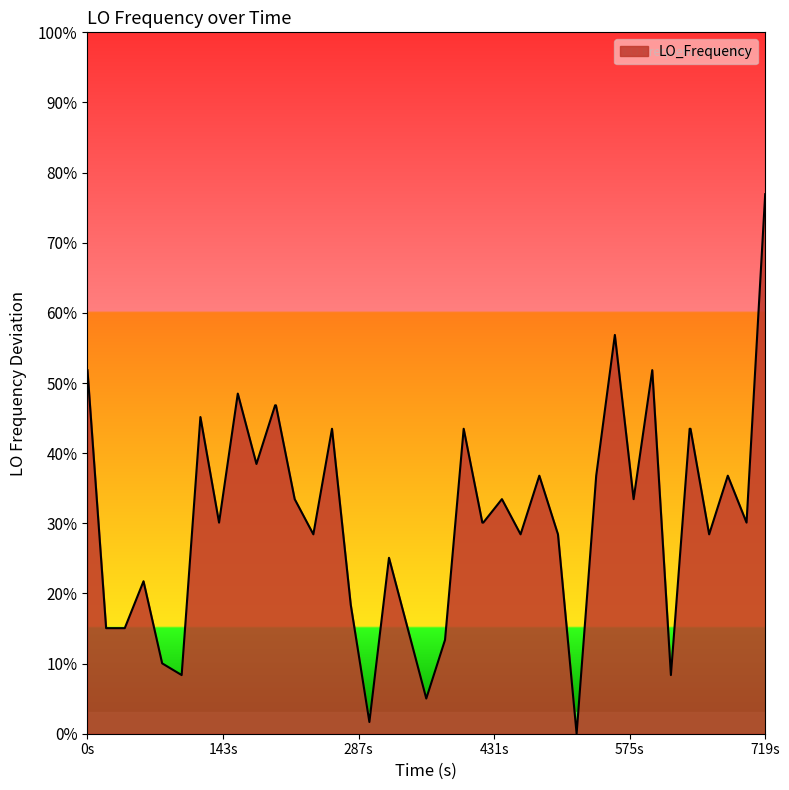

Is this an area chart (filled region under the line)?

Yes